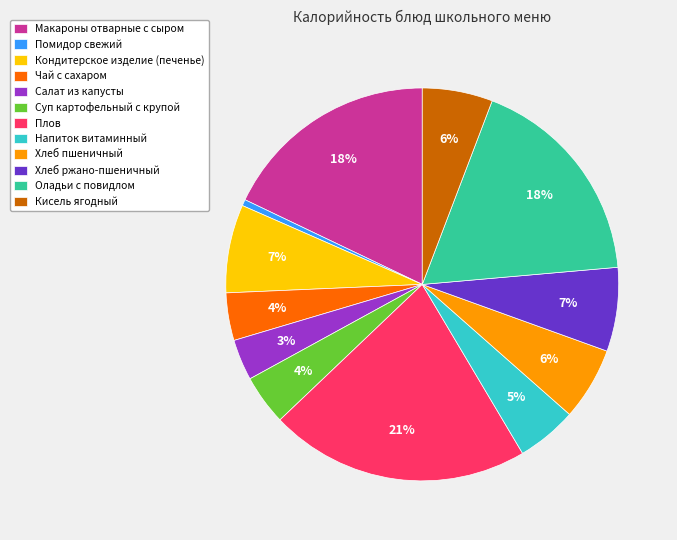

Count the number of slices in the pie.

12